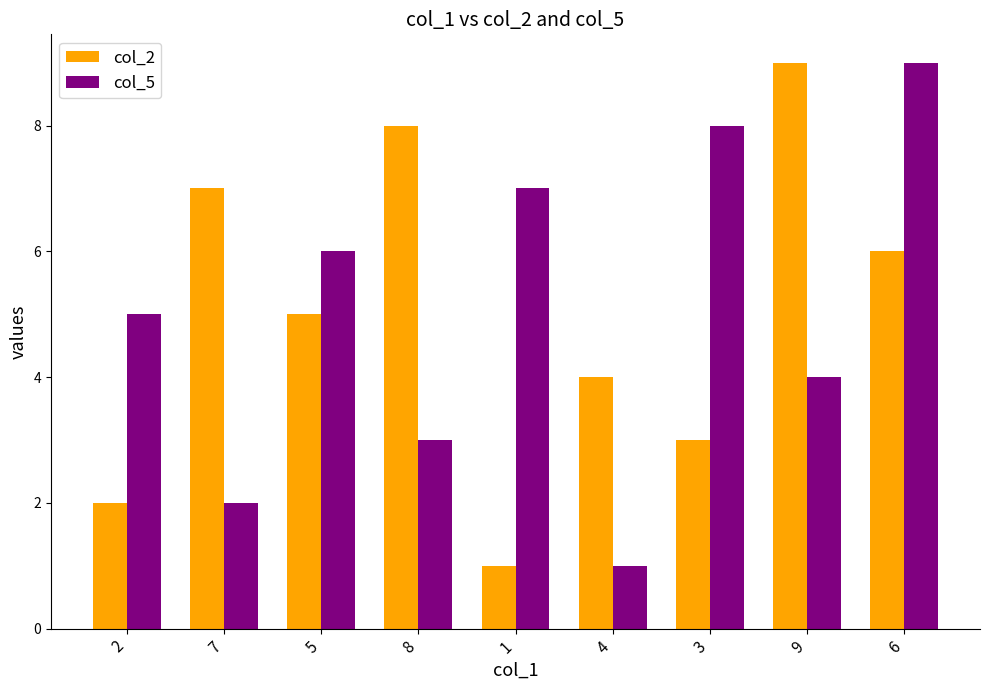

Reading left to right, list all the values displayed in this chart.

col_2: 2=2	7=7	5=5	8=8	1=1	4=4	3=3	9=9	6=6
col_5: 2=5	7=2	5=6	8=3	1=7	4=1	3=8	9=4	6=9